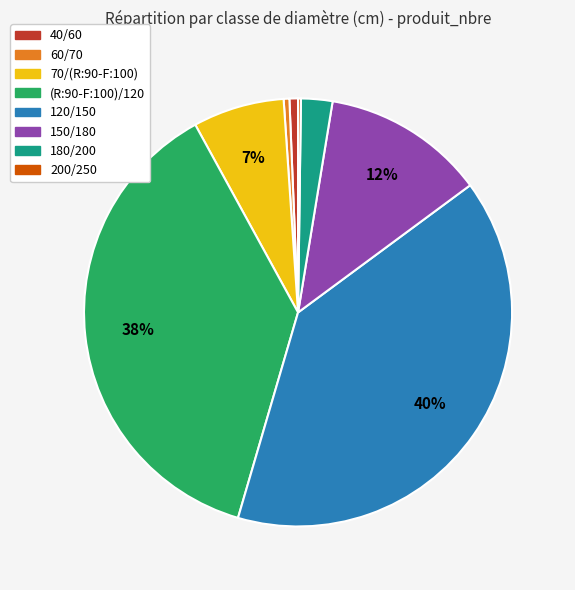

True or false: 70/(R:90-F:100) accounts for 1% of the total.

False